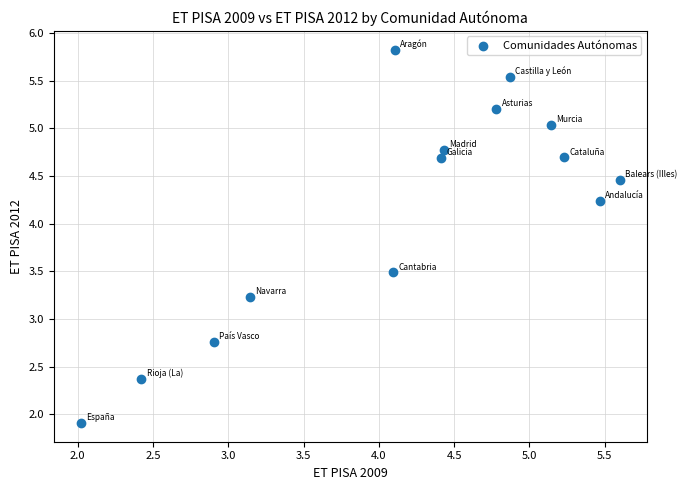

What is the range of Y values (max minus min)?

3.9